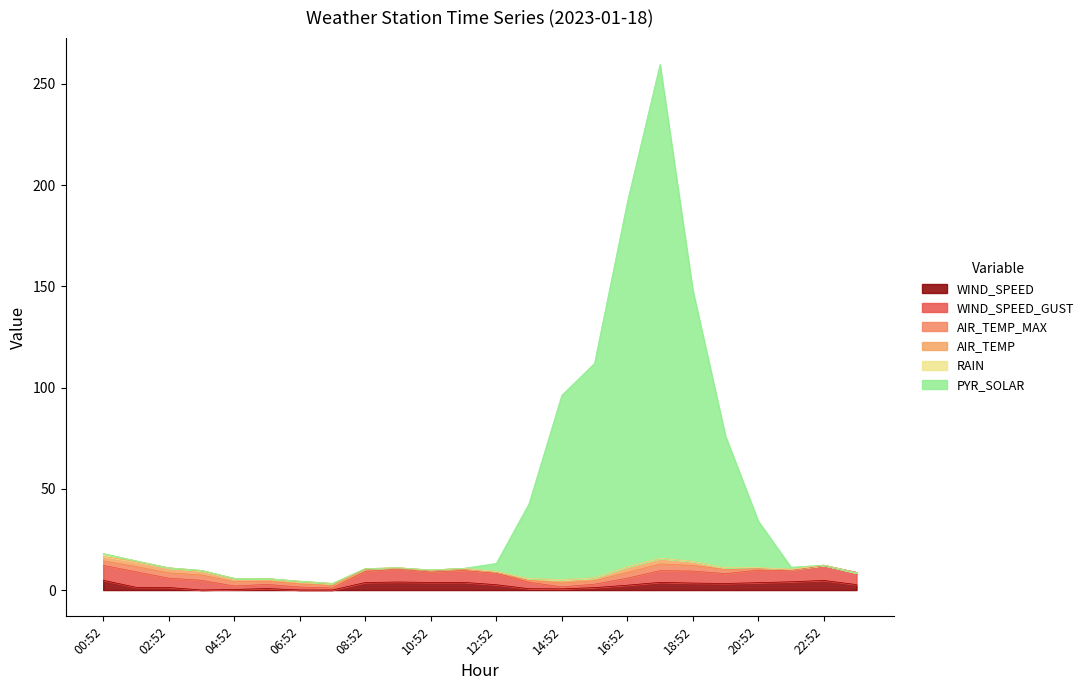

How many series are shown in this chart?

6